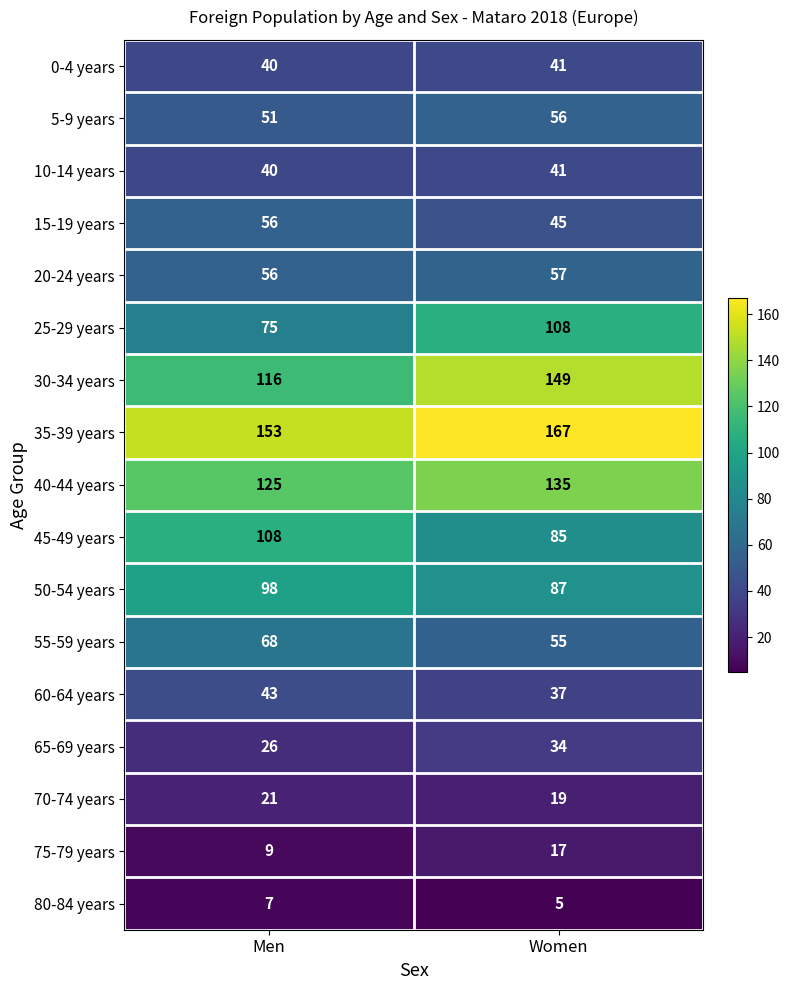

What is the sum of all 0-4 years values?

81